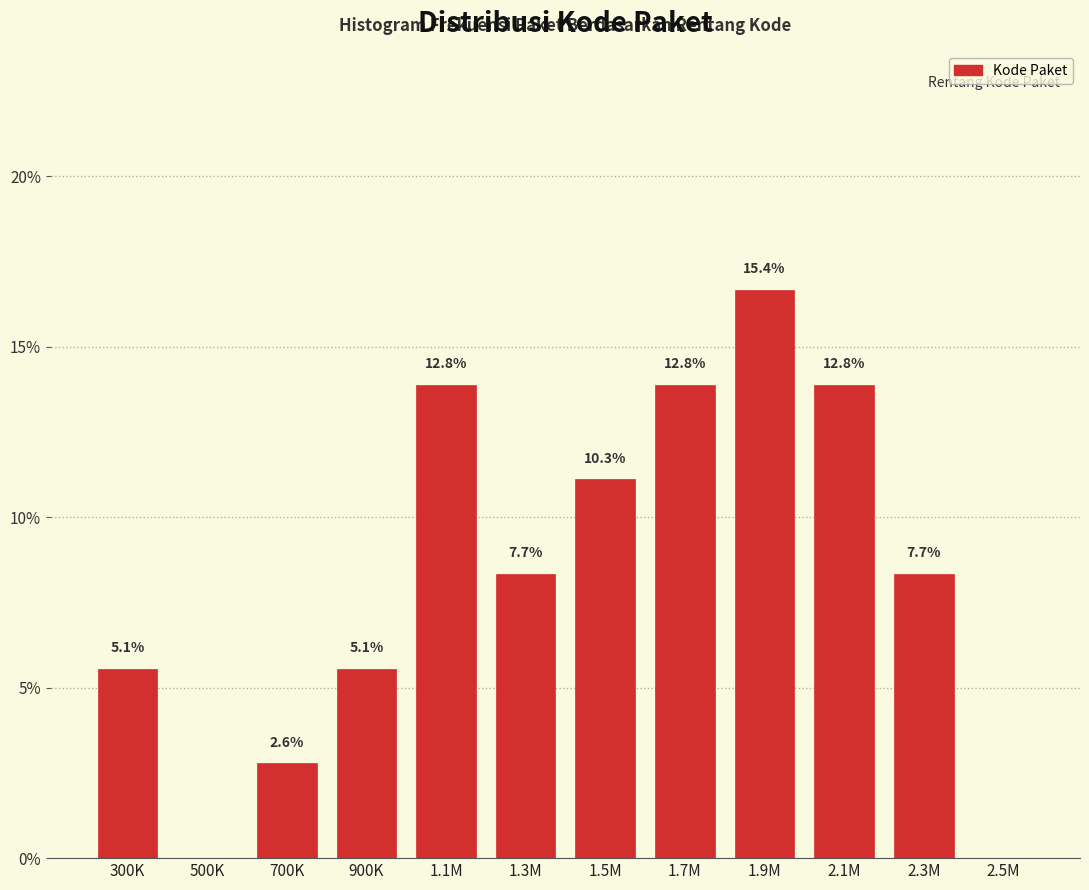

Are the bars horizontal?

No